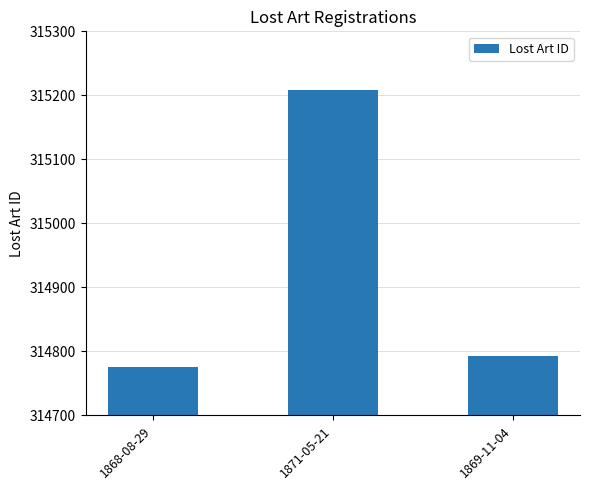

Count the number of data series in this chart.

1